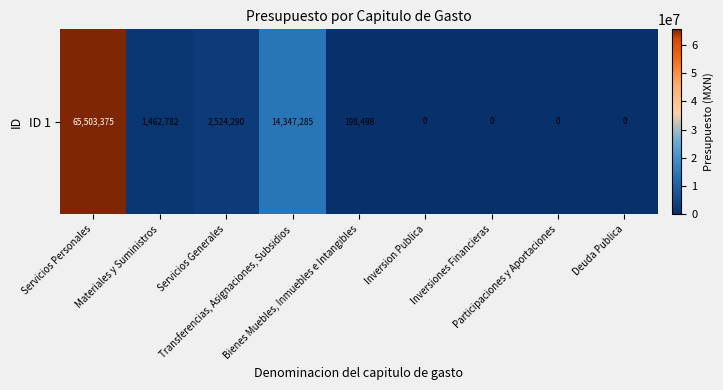

List the labels in order of value, largest first.

Servicios Personales, Transferencias, Asignaciones, Subsidios, Servicios Generales, Materiales y Suministros, Bienes Muebles, Inmuebles e Intangibles, Inversion Publica, Inversiones Financieras, Participaciones y Aportaciones, Deuda Publica